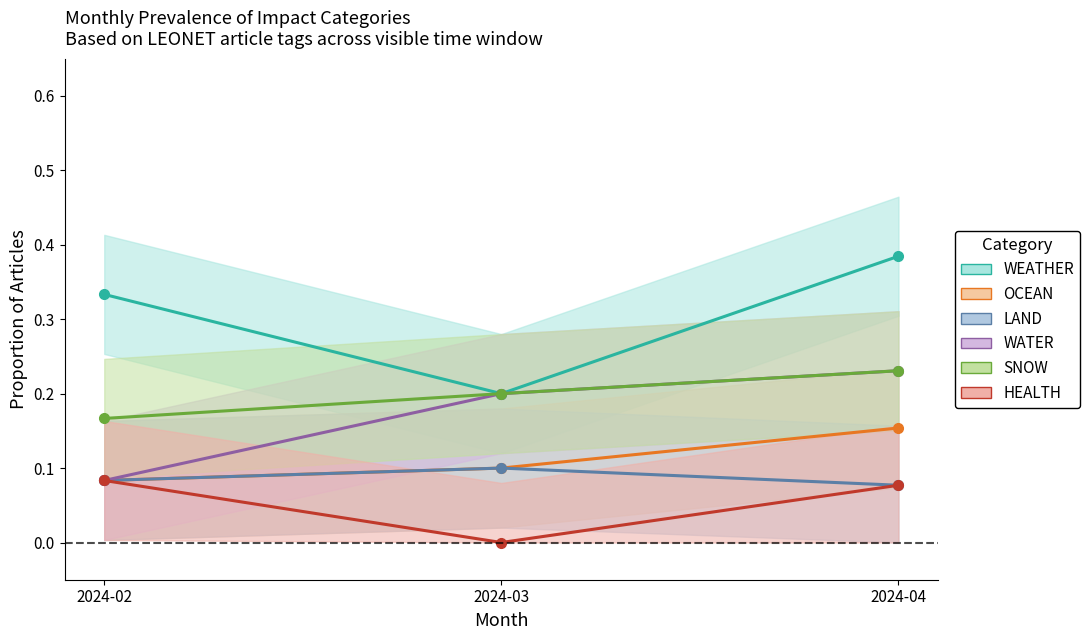

At which category is the sum across all series the highest?

2024-04